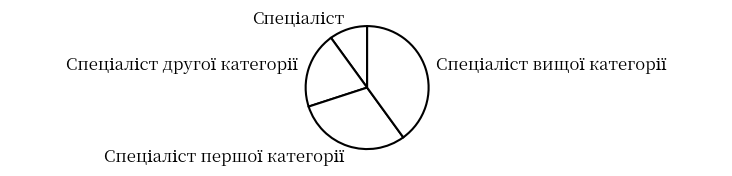

Is there a majority slice in this chart?

No